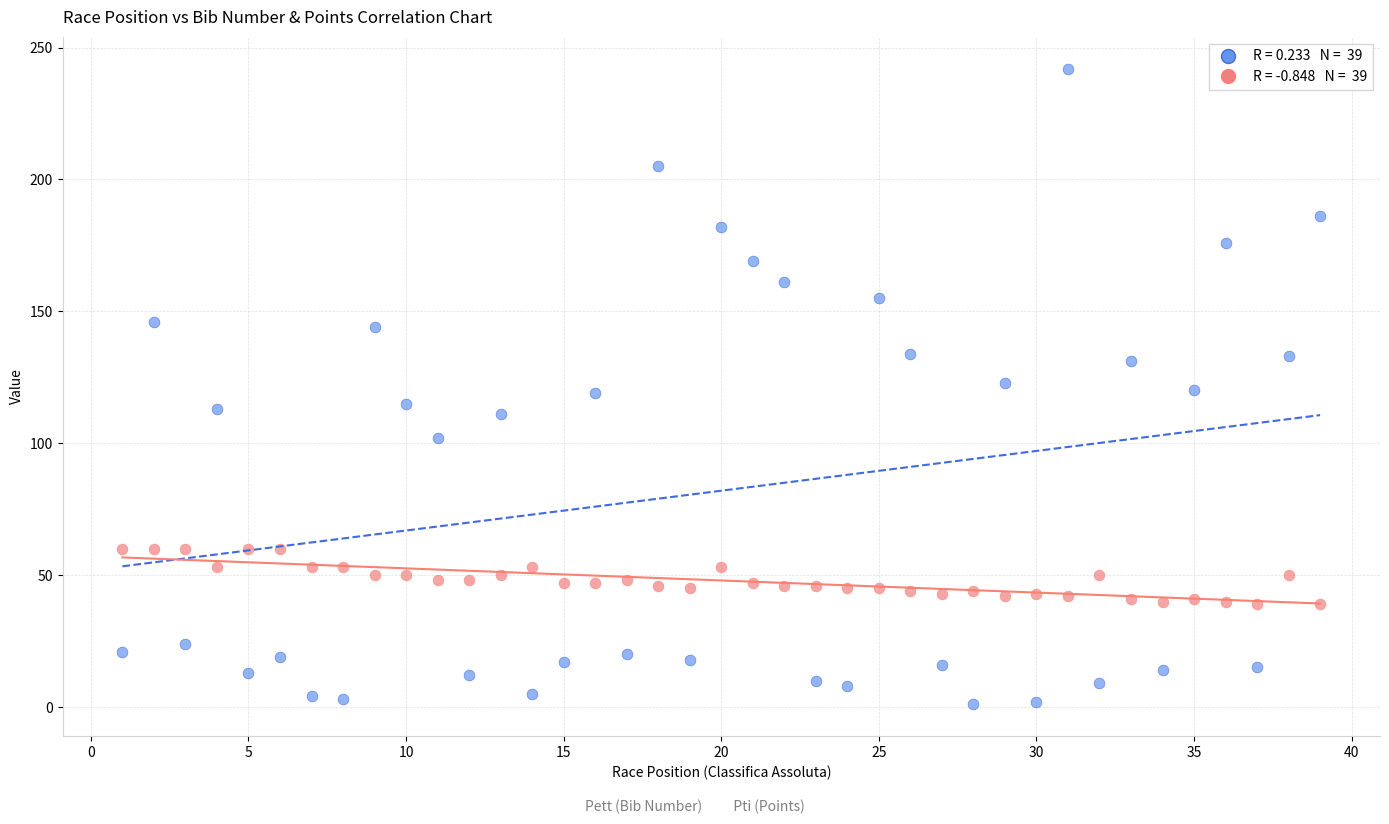

Across all data points, what is the range of Y values (max minus min)?

241